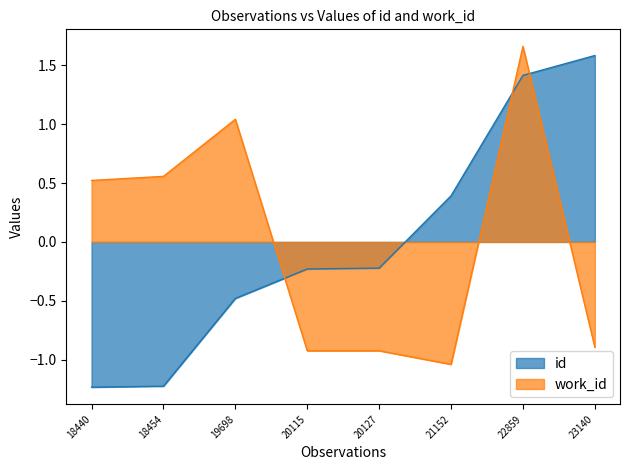

The value of work_id at 20127 is -0.2. True or false?

False